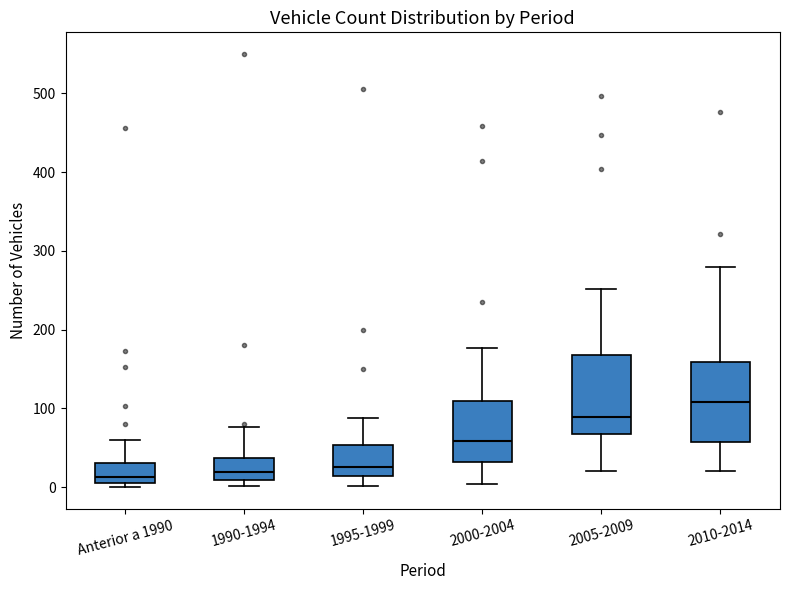

Reading left to right, read every box against the y-axis: the position of its median line, the range the box covers, and the ends of its whiskers. The values are not printed on the chart, so give them approximately, as read against the axis.

Anterior a 1990: median 10 (just above the box's lower edge), box 10 to 30, whiskers 0 to 60
1990-1994: median 20, box 10 to 40, whiskers 0 to 80
1995-1999: median 30, box 10 to 50, whiskers 0 to 90
2000-2004: median 60, box 30 to 110, whiskers 0 to 180
2005-2009: median 90, box 70 to 170, whiskers 20 to 250
2010-2014: median 110, box 60 to 160, whiskers 20 to 280